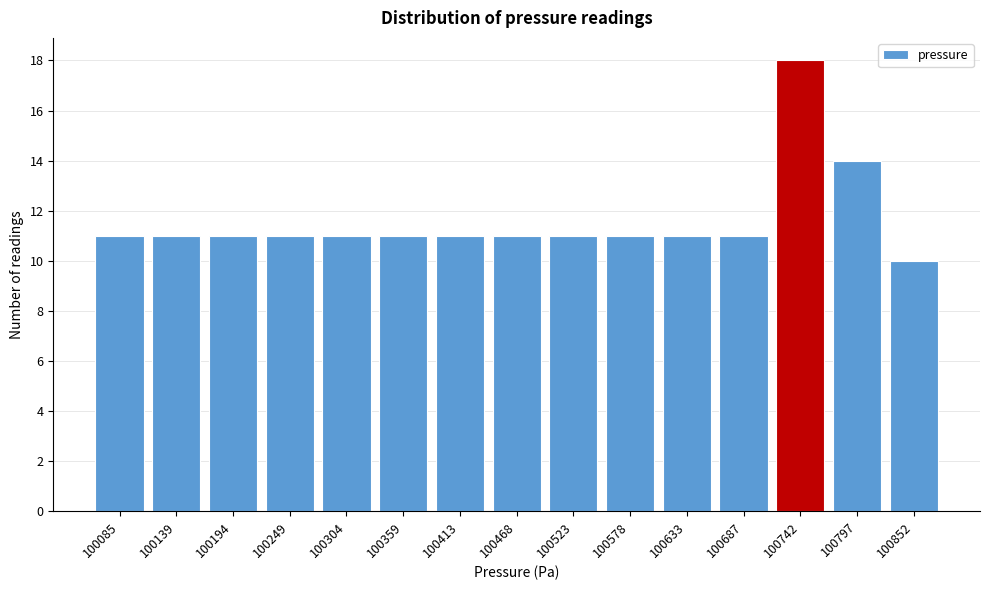

Reading right to left, list all the values displayed in this chart.

100852=10	100797=14	100742=18	100687=11	100633=11	100578=11	100523=11	100468=11	100413=11	100359=11	100304=11	100249=11	100194=11	100139=11	100085=11